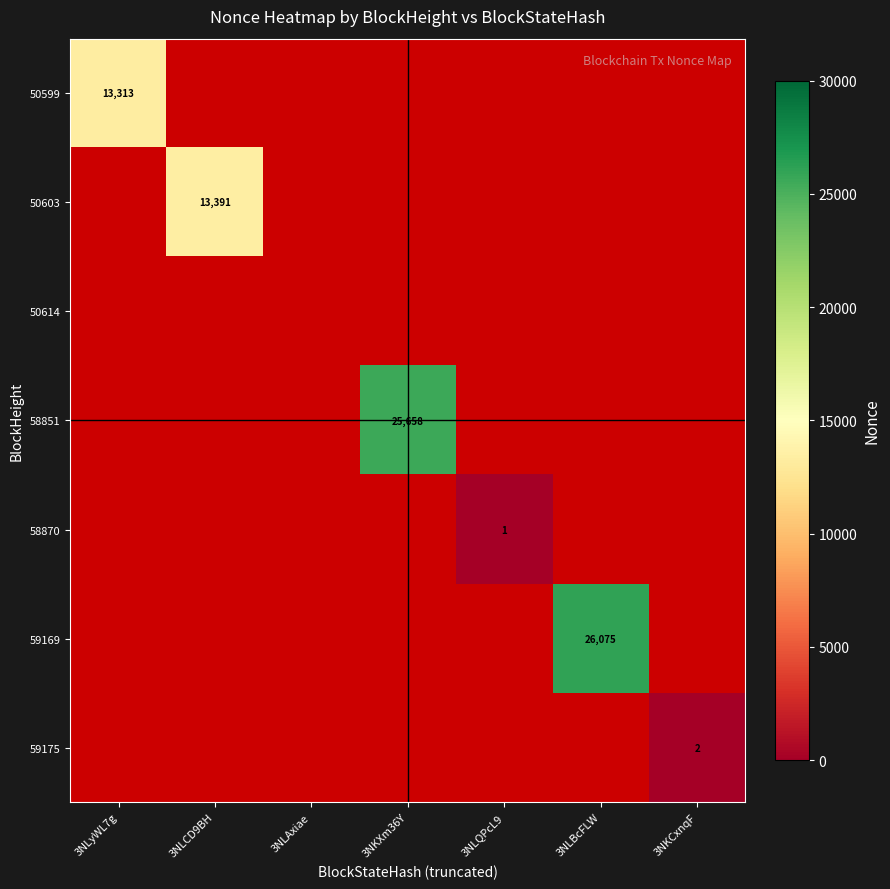

Is the value of 59169 at 3NKXm36Y greater than the value of 59175 at 3NLAxiae?

No